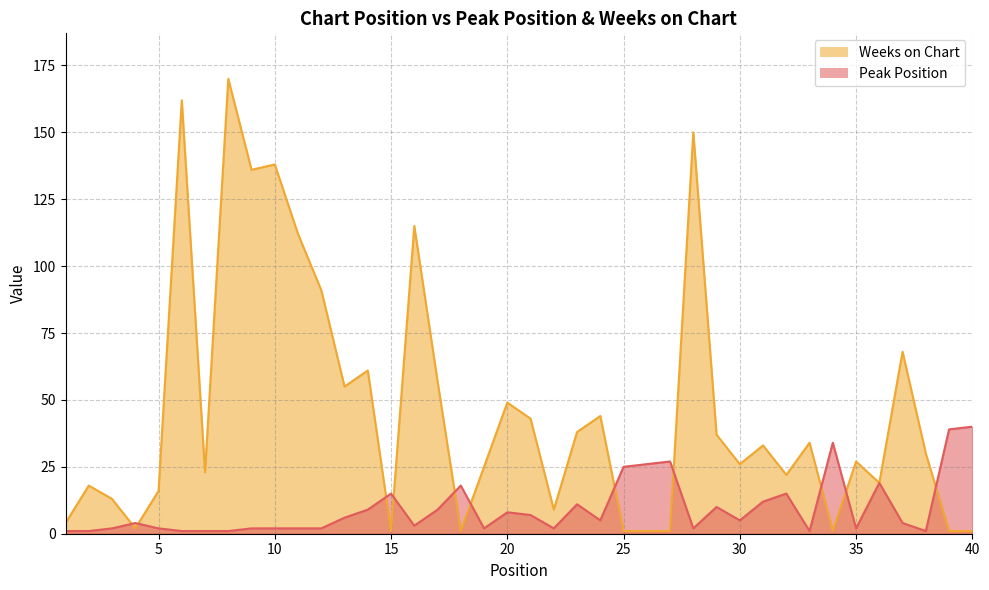

What is the spread (max minus min) of values at 7?

22